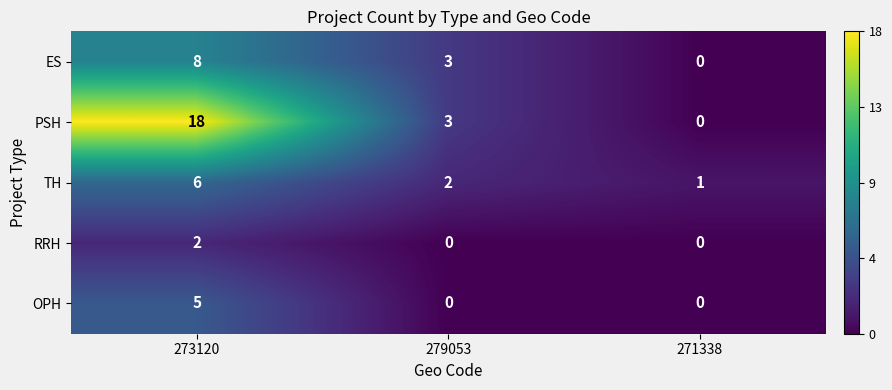

What is the sum of all OPH values?

5